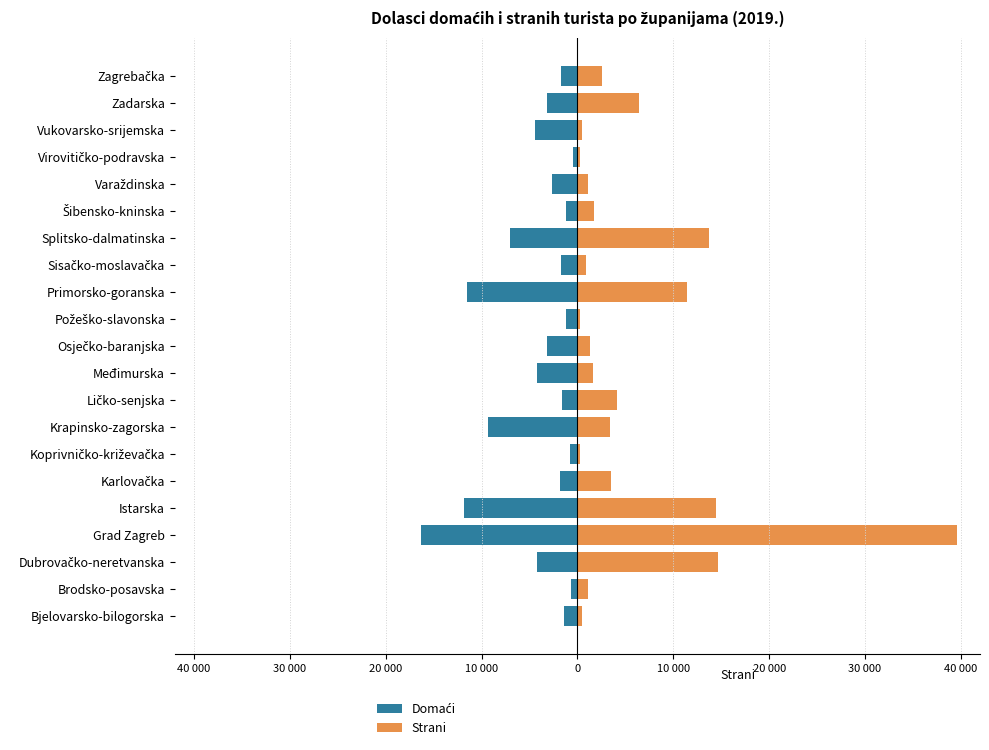

Reading left to right, extract all data points from this chart.

Domaći: -1451	-698	-4224	-16324	-11798	-1825	-744	-9318	-1606	-4251	-3165	-1212	-11541	-1684	-7016	-1206	-2680	-494	-4416	-3219	-1729
Strani: 504	1064	14634	39562	14450	3539	287	3376	4084	1629	1305	235	11480	938	13749	1681	1123	299	448	6424	2590